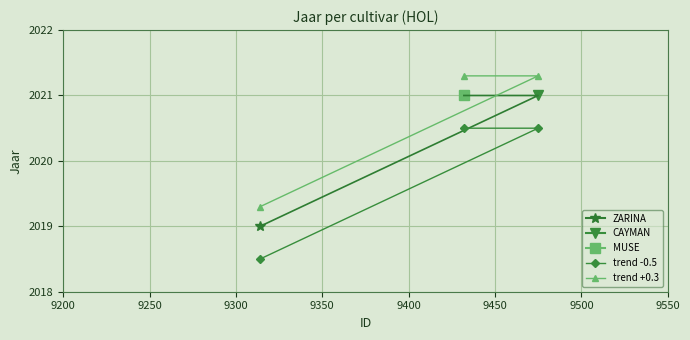

What is the maximum value for trend -0.5?

2020.5